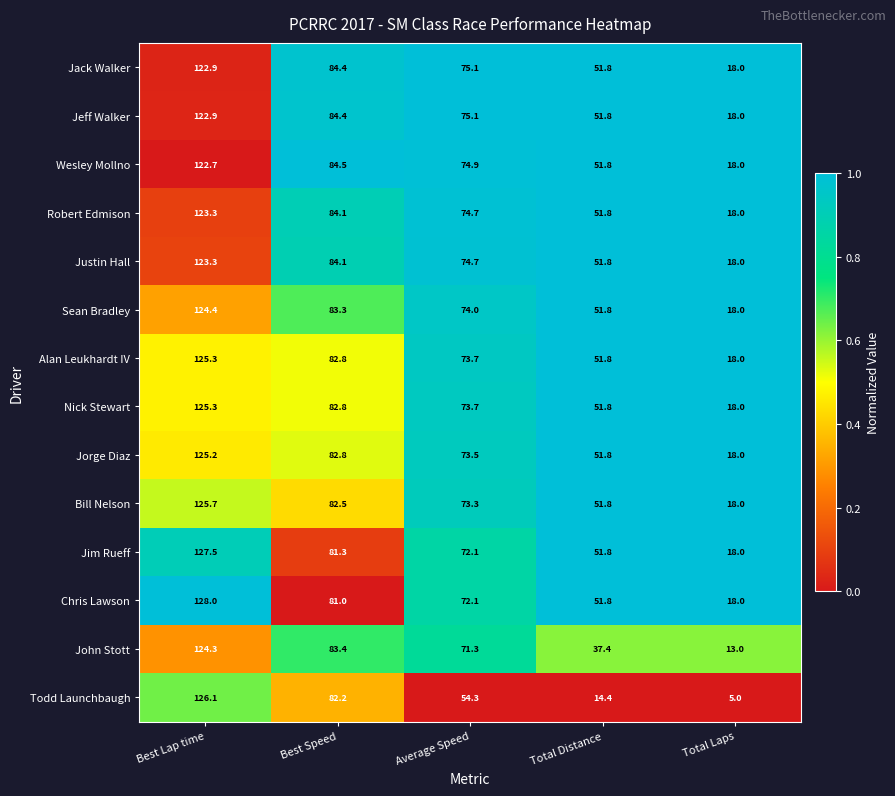

What value does the John Stott series have at Average Speed?

71.3